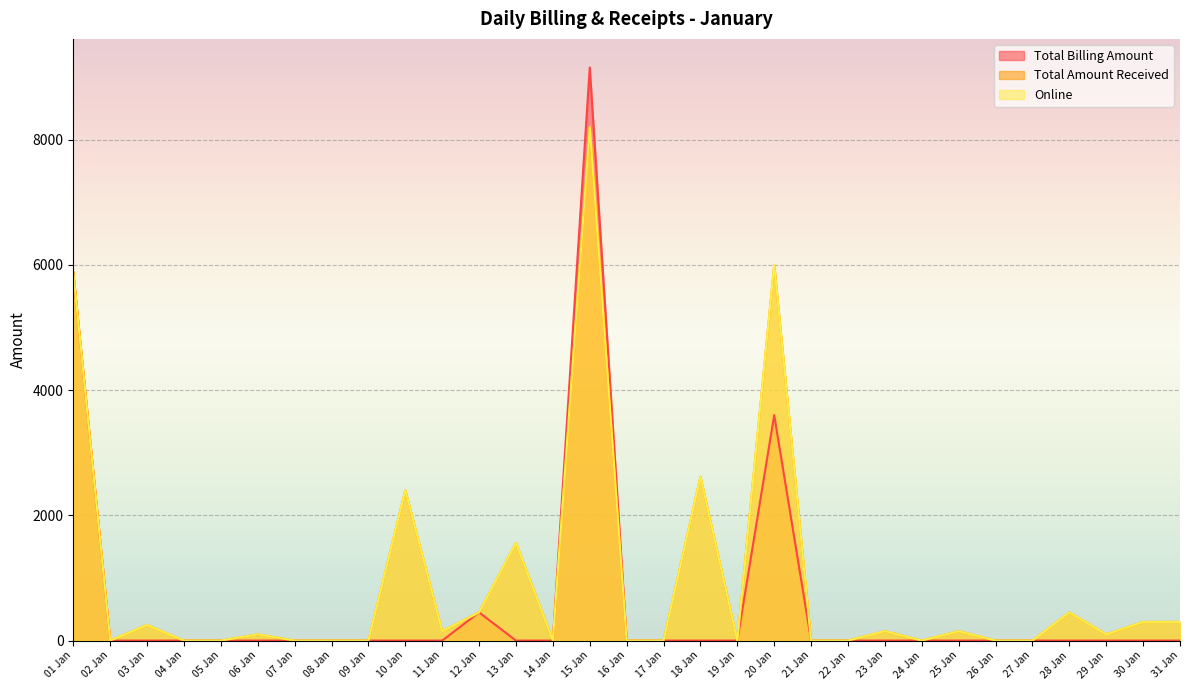

Reading left to right, extract all data points from this chart.

Total Billing Amount: 5880	0	0	0	0	0	0	0	0	0	0	450	0	0	9150	0	0	0	0	3600	0	0	0	0	0	0	0	0	0	0	0
Total Amount Received: 5880	0	249	0	0	99	0	0	0	2400	150	450	1560	0	8199	0	0	2616	0	6000	0	0	150	0	150	0	0	450	99	298	298
Online: 5880	0	249	0	0	99	0	0	0	2400	150	450	1560	0	8199	0	0	2616	0	6000	0	0	150	0	150	0	0	450	99	298	298